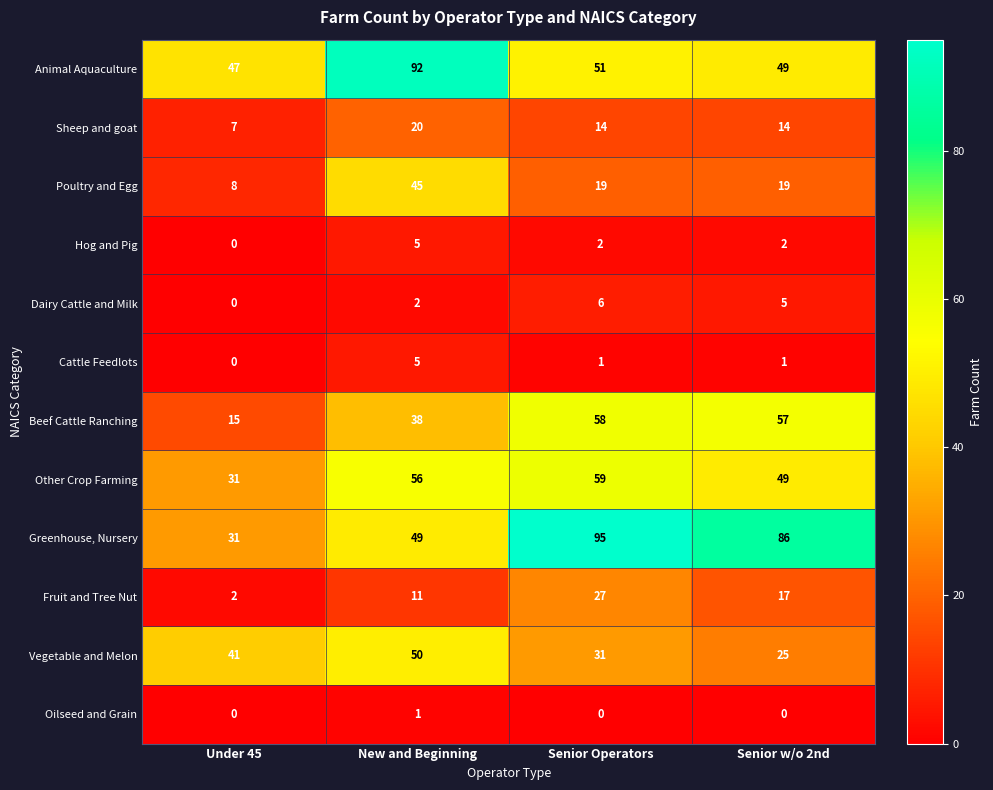

Is it true that Animal Aquaculture equals 49 at Senior w/o 2nd?

True